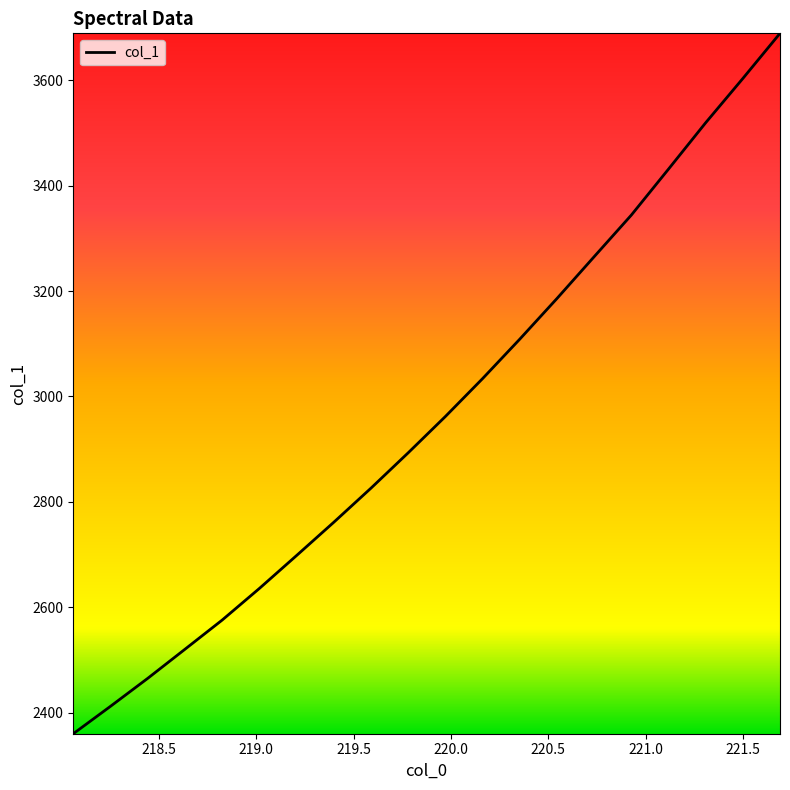

What is the greatest value displayed?

3689.0